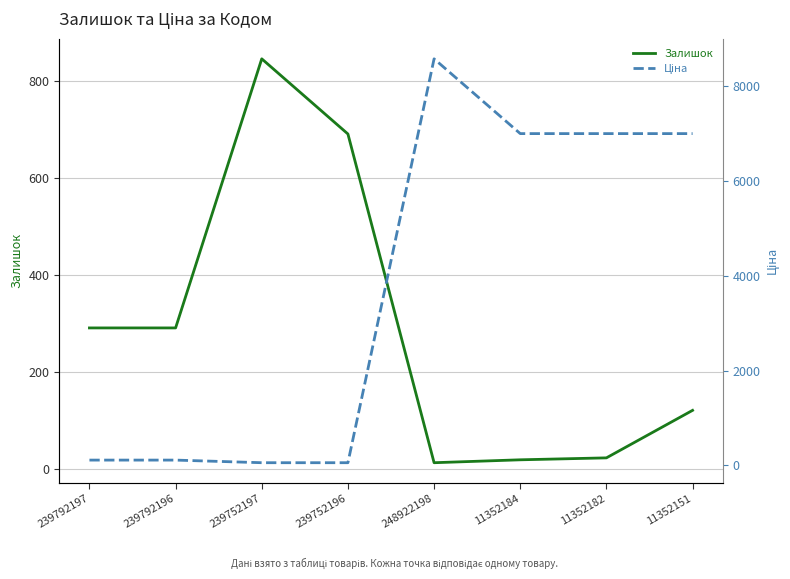

How many data points in Ціна are less than 7002?

4